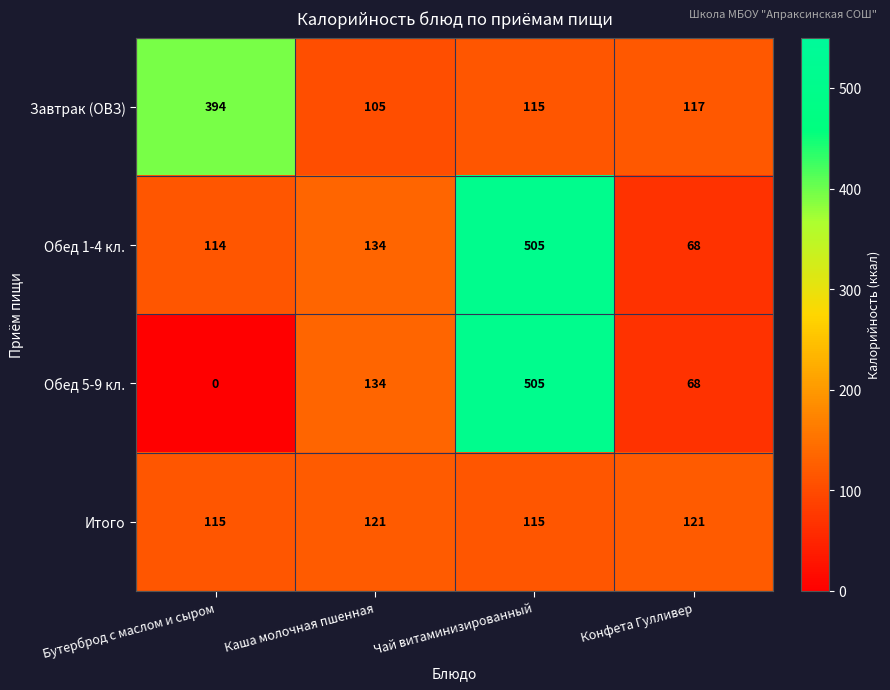

The Итого series shows 121 at Каша молочная пшенная. True or false?

True